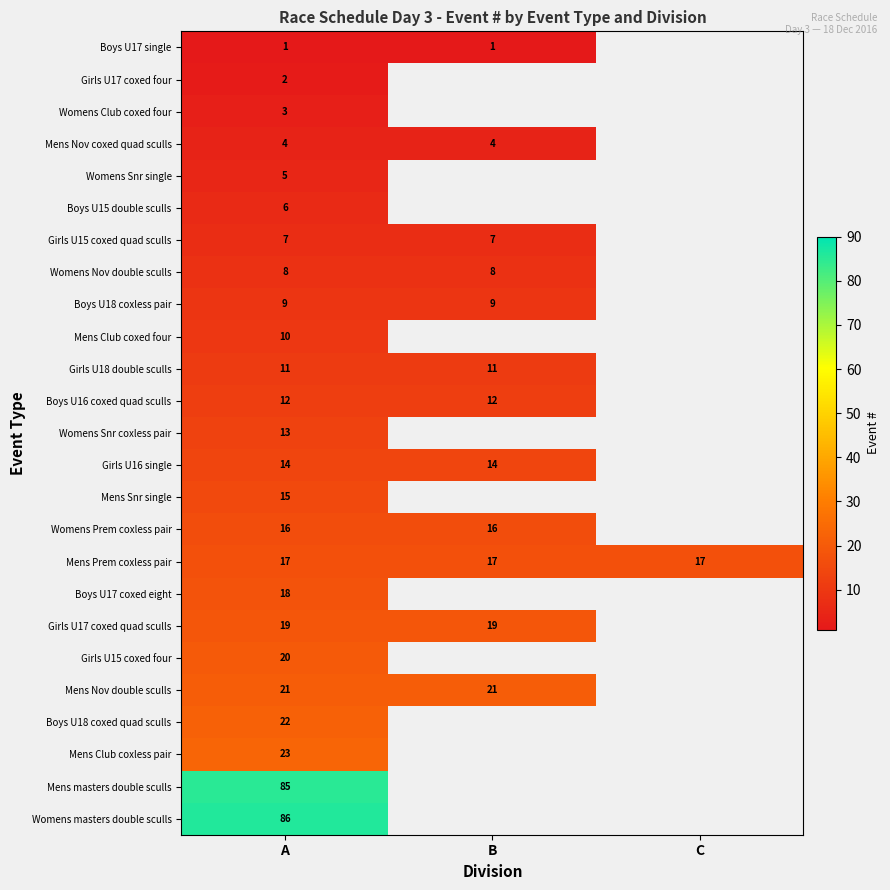

The value of Mens Nov coxed quad sculls at A is 6. True or false?

False